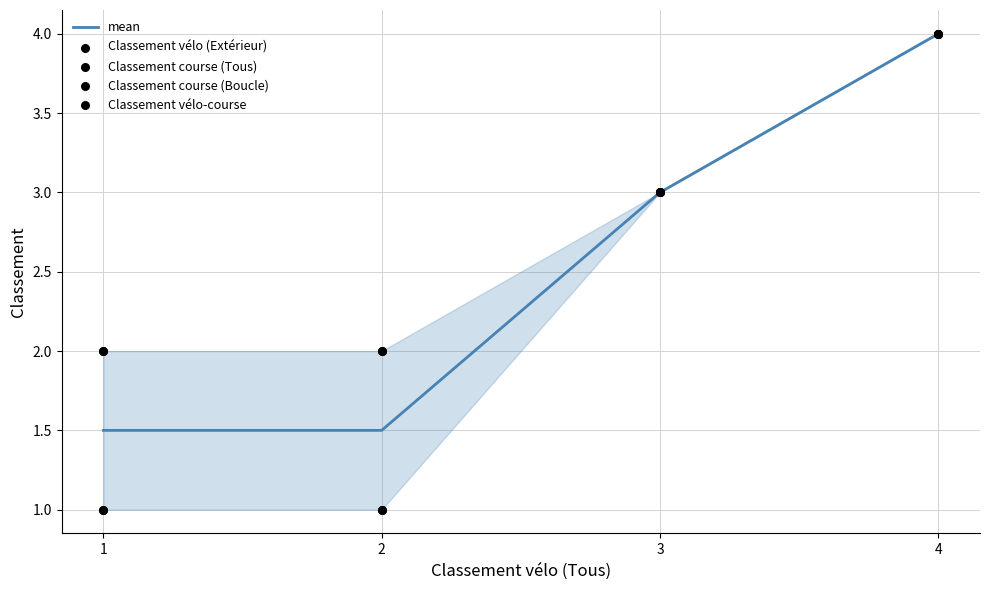

Which series has the largest total across all categories?

mean